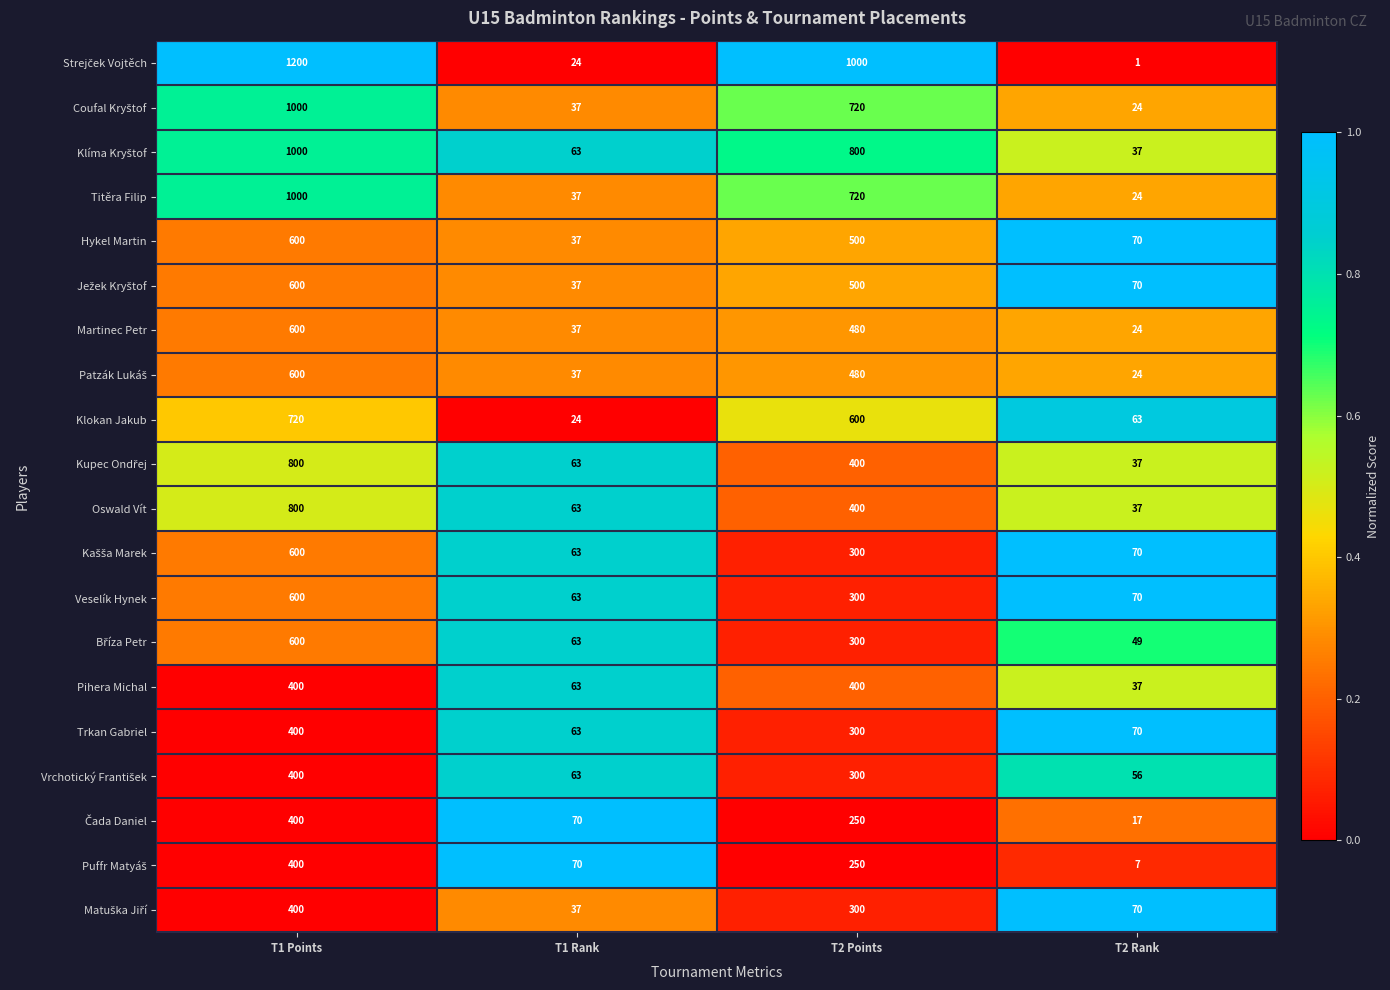

What is the difference between the Klokan Jakub values at T1 Rank and T2 Rank?

39